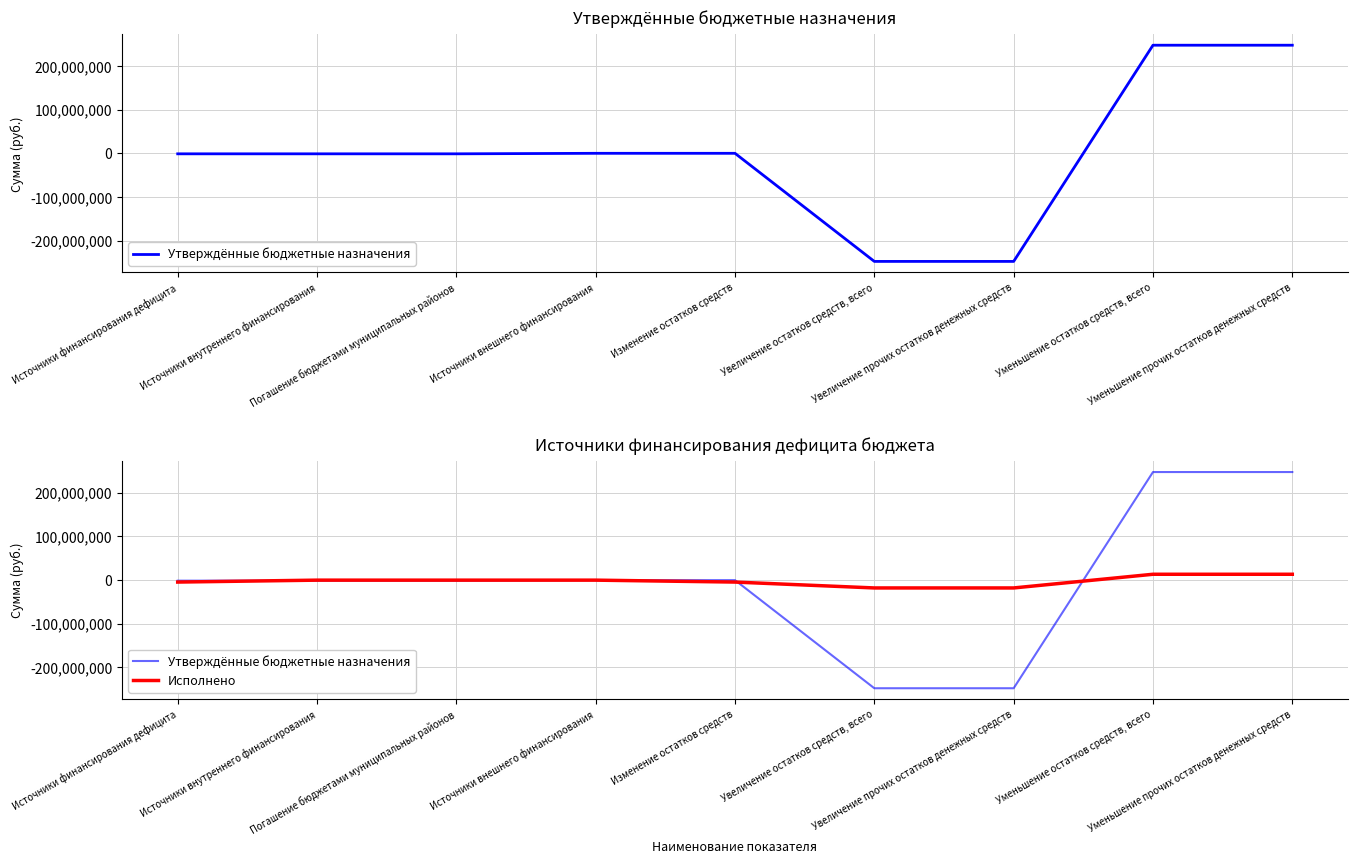

How many lines are shown in the chart?

2